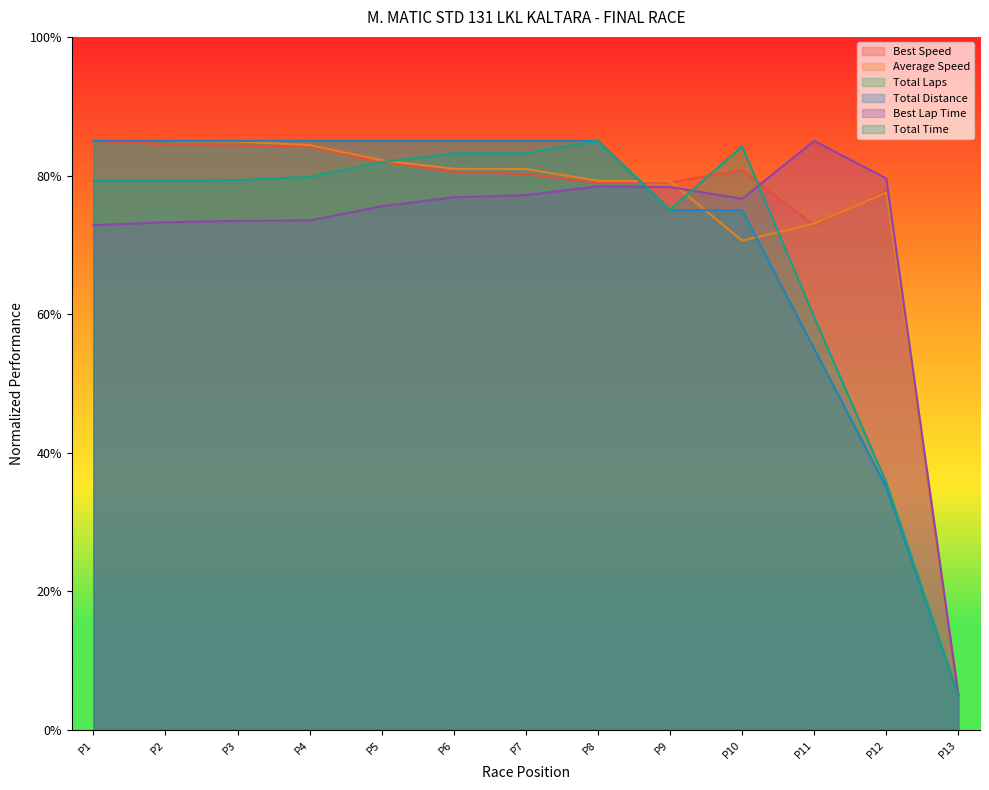

The value of Total Time at P5 is 135.6. True or false?

False